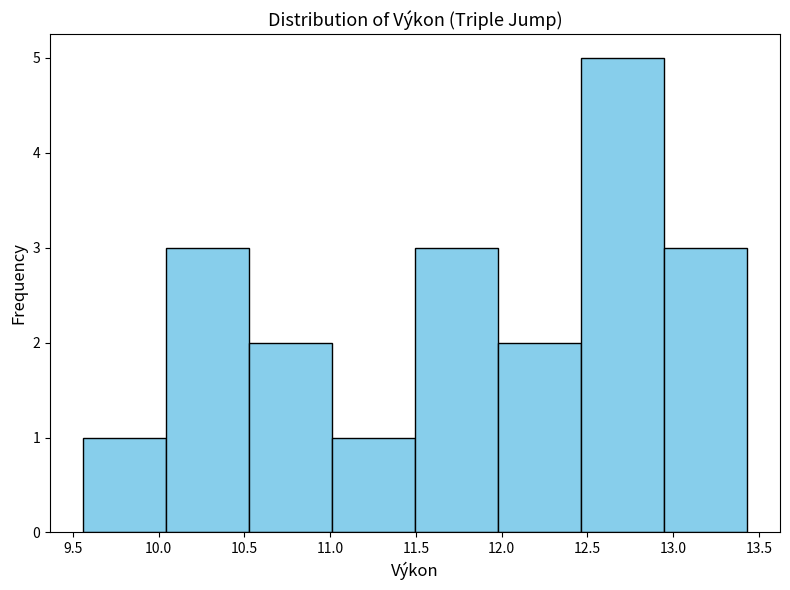

Reading left to right, transcribe this chart: for each bar, give the range it covers on the x-axis and its height. Neither the bar edges nor the heights are printed on the chart, so give them approximately, as read against the axes.

9.55 to 10.05: 1
10.05 to 10.55: 3
10.55 to 11.00: 2
11.00 to 11.50: 1
11.50 to 12.00: 3
12.00 to 12.45: 2
12.45 to 12.95: 5
12.95 to 13.45: 3